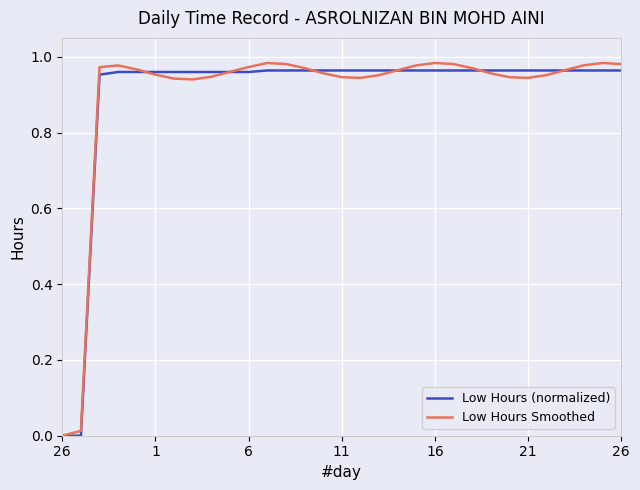

In Low Hours Smoothed, how many points are lower than both neighbors (excluding endpoints)?

3